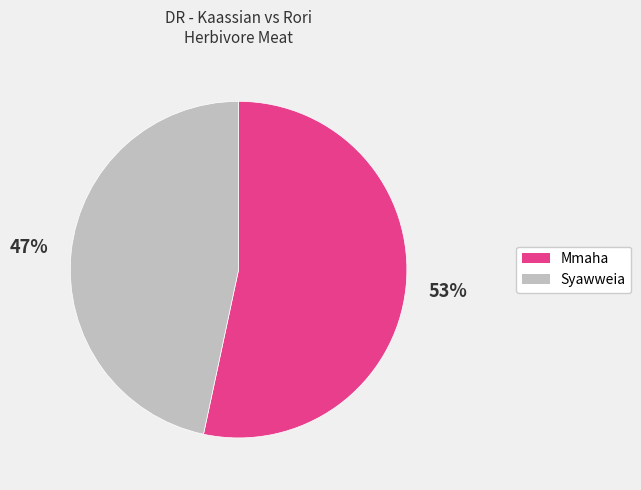

What is the ratio of the value at Syawweia to the value at Mmaha?

0.9